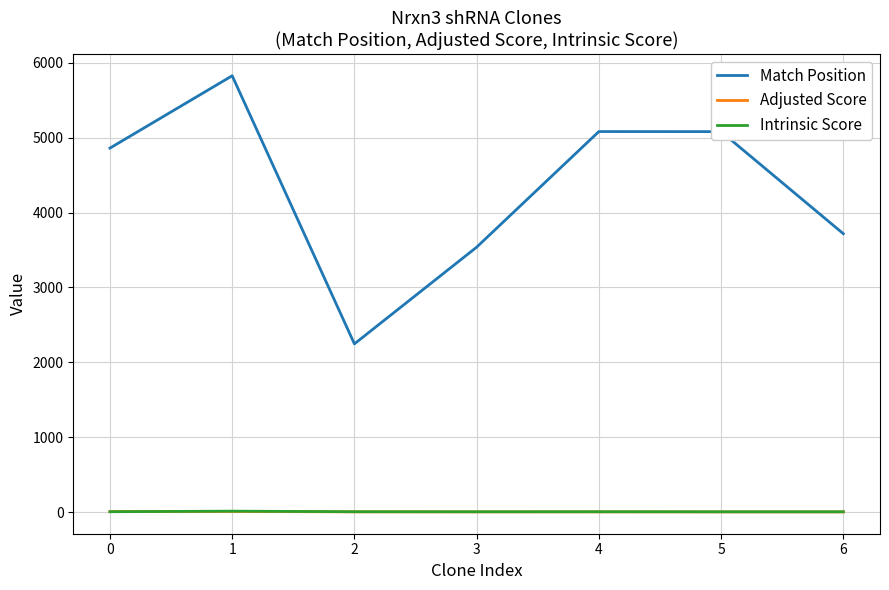

Which label corresponds to the largest value in the chart?

1